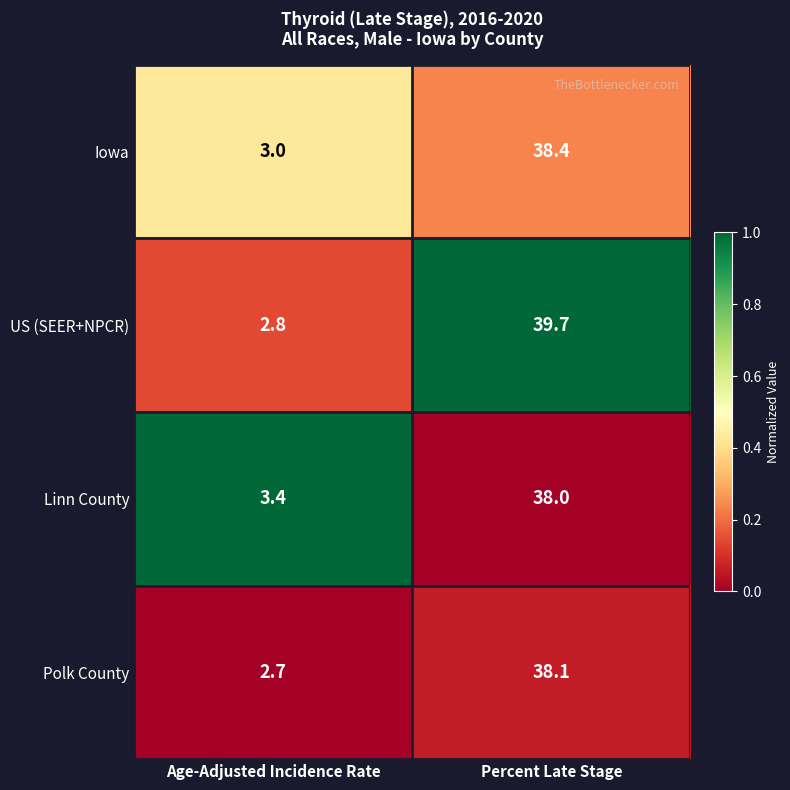

The value of Polk County at Age-Adjusted Incidence Rate is 2.7. True or false?

True